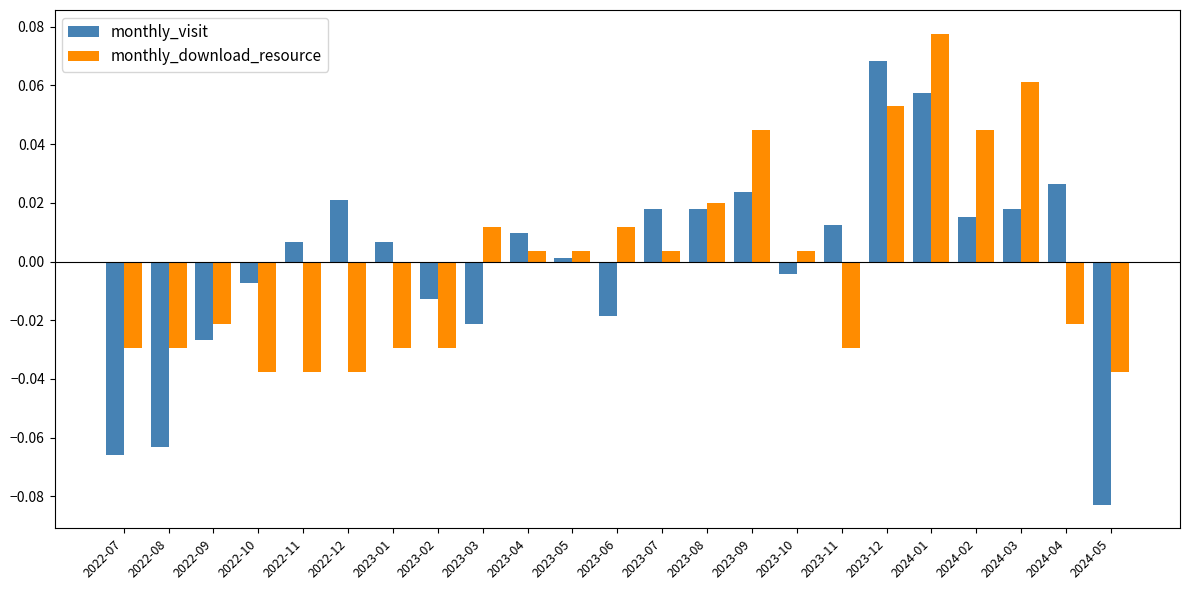

What position from the right is 2023-03?

15